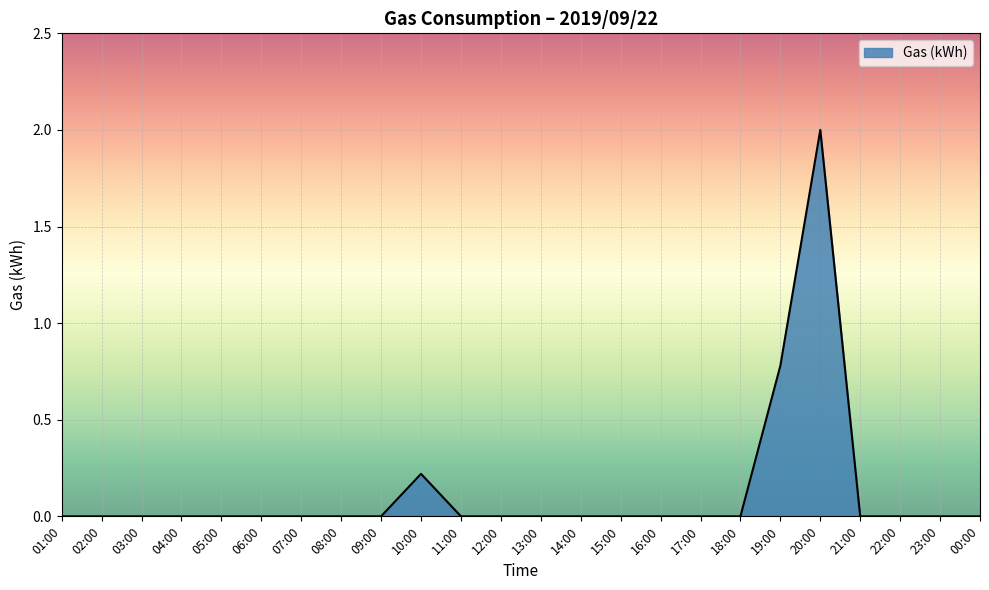

Reading left to right, extract all data points from this chart.

0.0	0.0	0.0	0.0	0.0	0.0	0.0	0.0	0.0	0.2	0.0	0.0	0.0	0.0	0.0	0.0	0.0	0.0	0.8	2.0	0.0	0.0	0.0	0.0